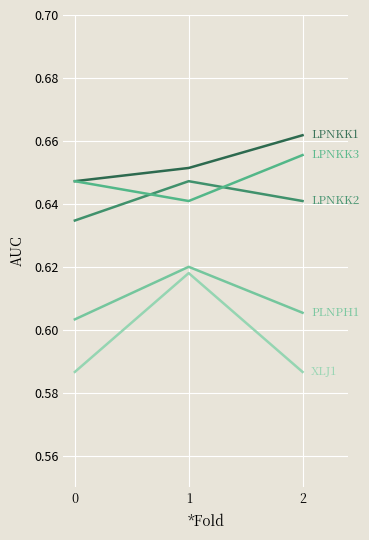

What is the total value across all series at 2?

3.2